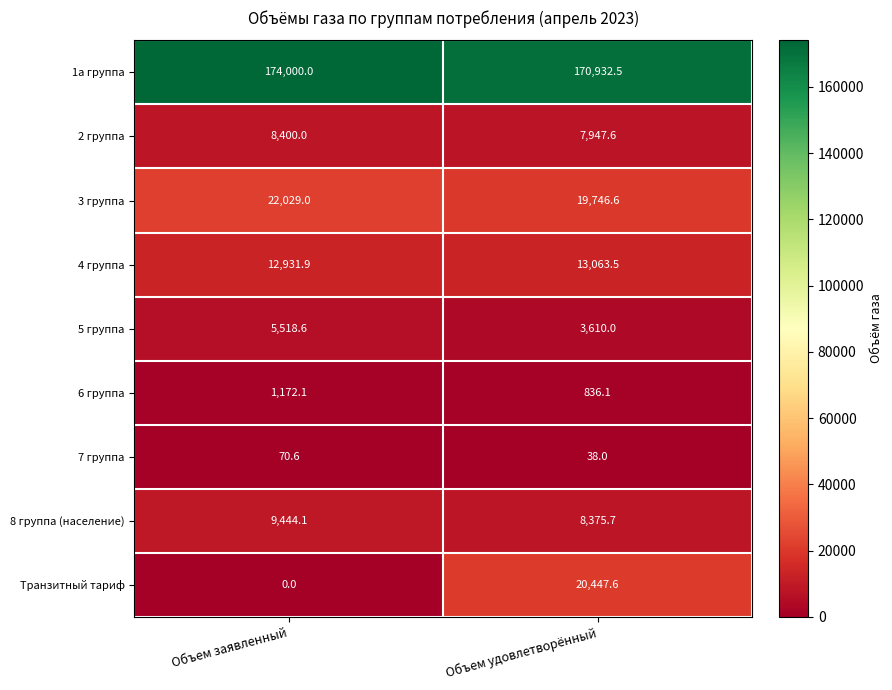

Reading left to right, list all the values displayed in this chart.

1а группа: Объем заявленный=174000.0	Объем удовлетворённый=170932.5
2 группа: Объем заявленный=8400.0	Объем удовлетворённый=7947.6
3 группа: Объем заявленный=22029.0	Объем удовлетворённый=19746.6
4 группа: Объем заявленный=12931.9	Объем удовлетворённый=13063.5
5 группа: Объем заявленный=5518.6	Объем удовлетворённый=3610.0
6 группа: Объем заявленный=1172.1	Объем удовлетворённый=836.1
7 группа: Объем заявленный=70.6	Объем удовлетворённый=38.0
8 группа (население): Объем заявленный=9444.1	Объем удовлетворённый=8375.7
Транзитный тариф: Объем заявленный=0.0	Объем удовлетворённый=20447.6